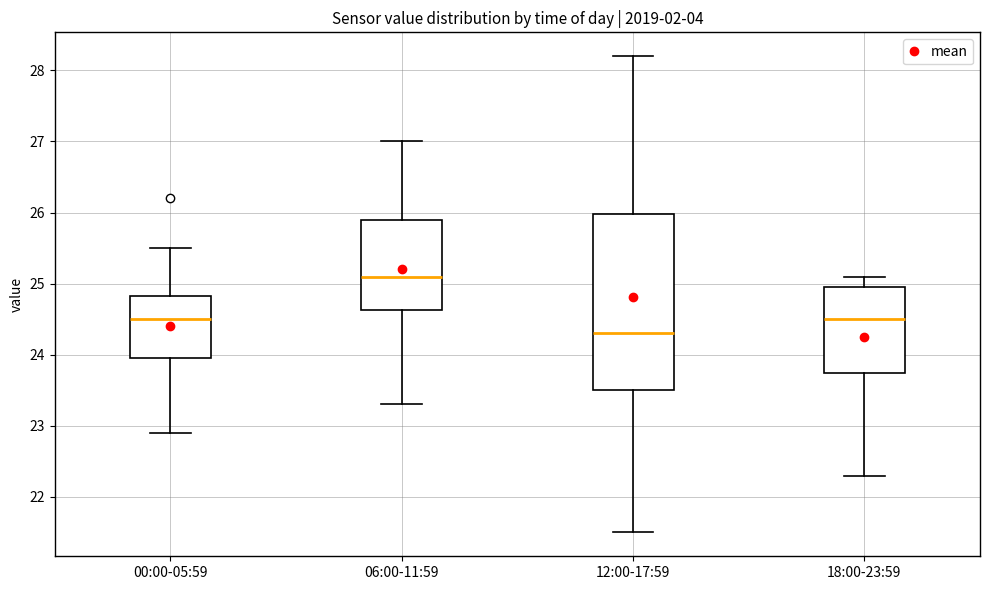

Which box is the tallest, from its lower edge to its upper edge?

12:00-17:59